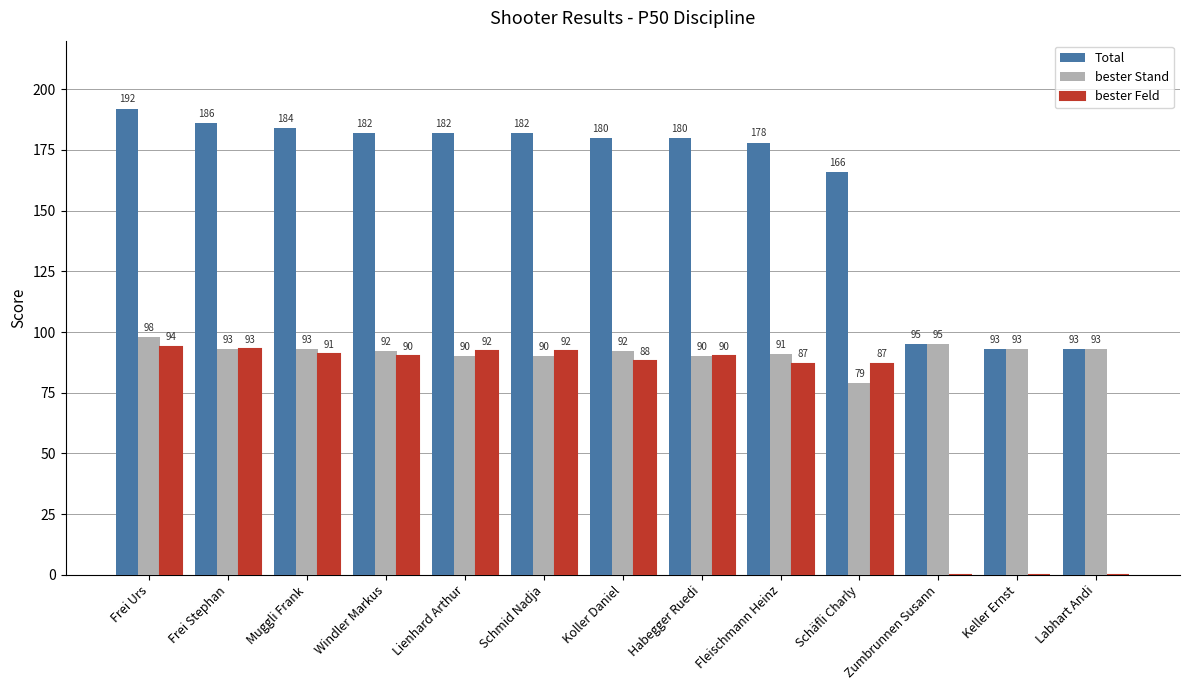

What is the average value of the Total series?

161